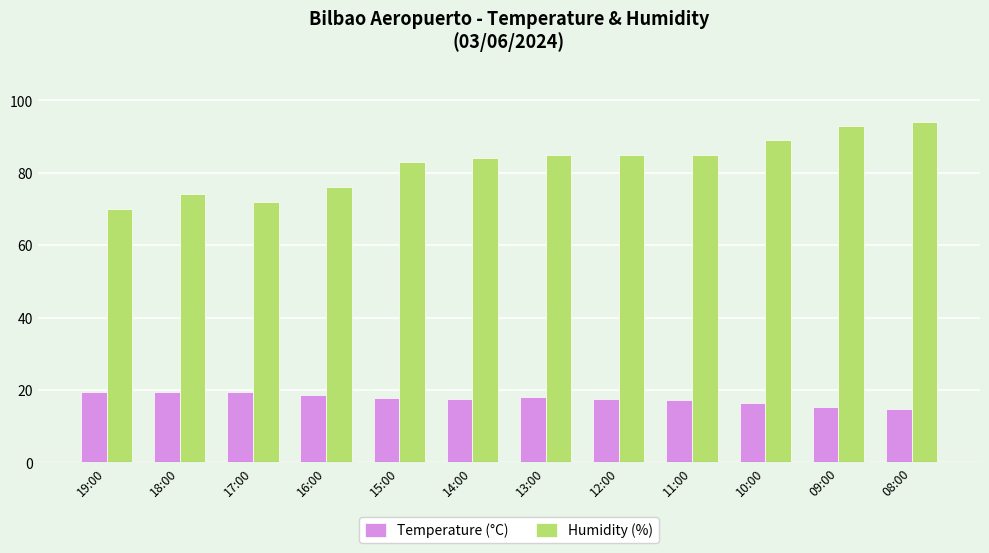

At which category does the chart reach its peak across all series?

08:00